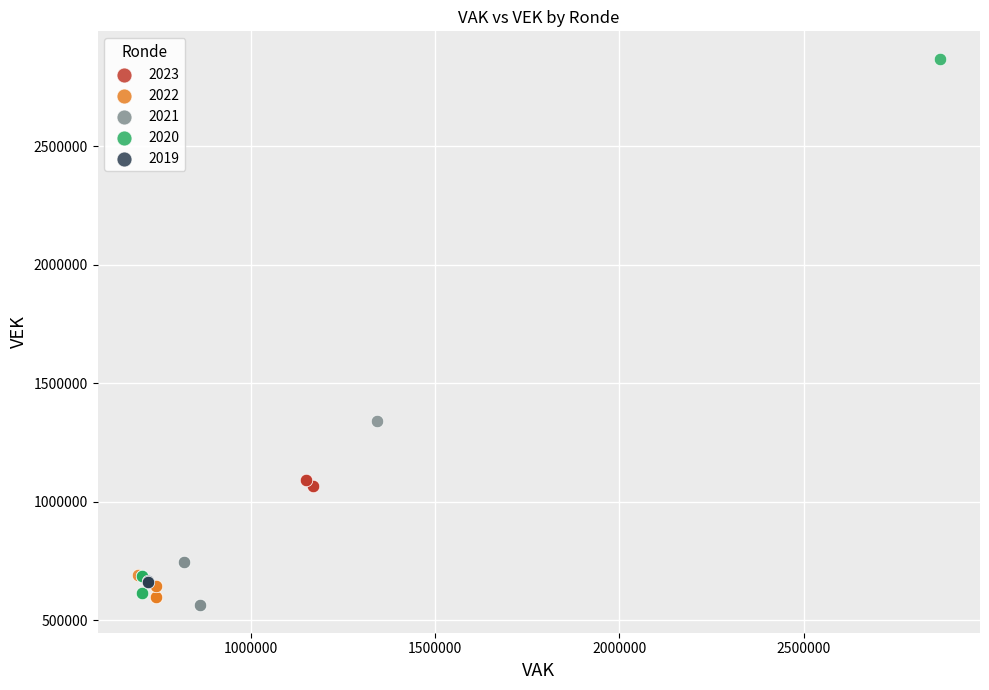

Which series has the widest spread of Y values?

2020